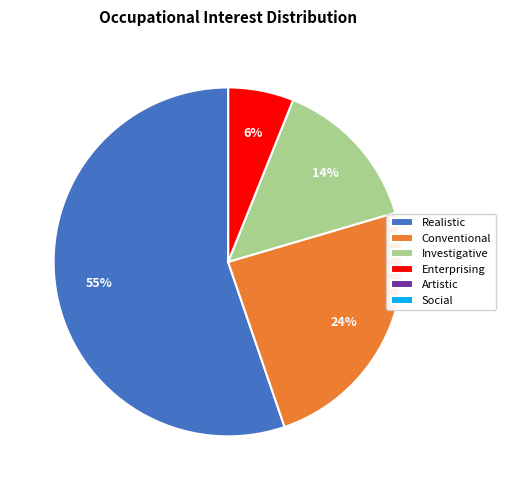

To the nearest percent, what is the average slice percentage?

17%